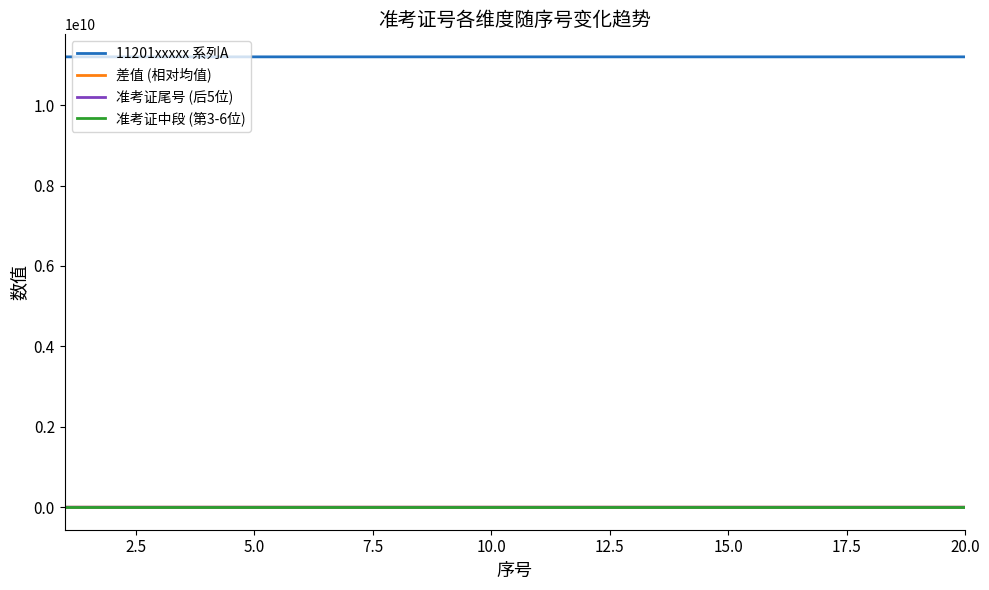

Is this an area chart (filled region under the line)?

No